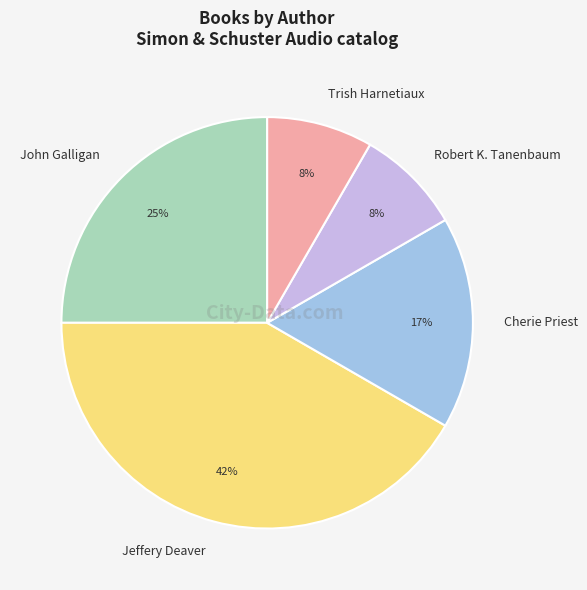

True or false: Trish Harnetiaux accounts for 14% of the total.

False